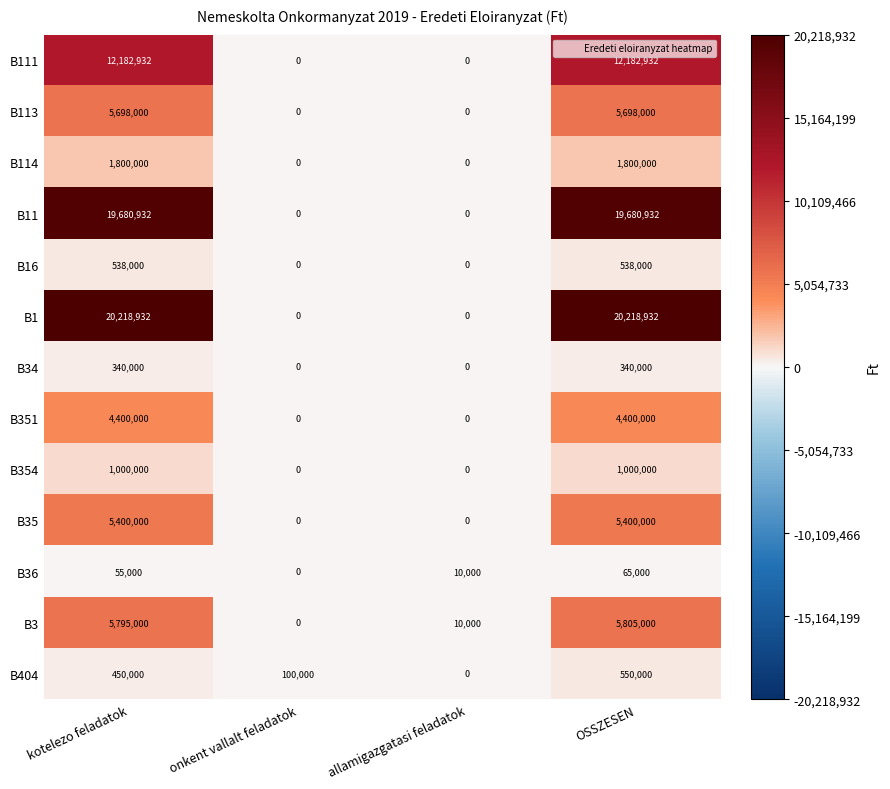

Which series changed the most between allamigazgatasi feladatok and OSSZESEN?

B1